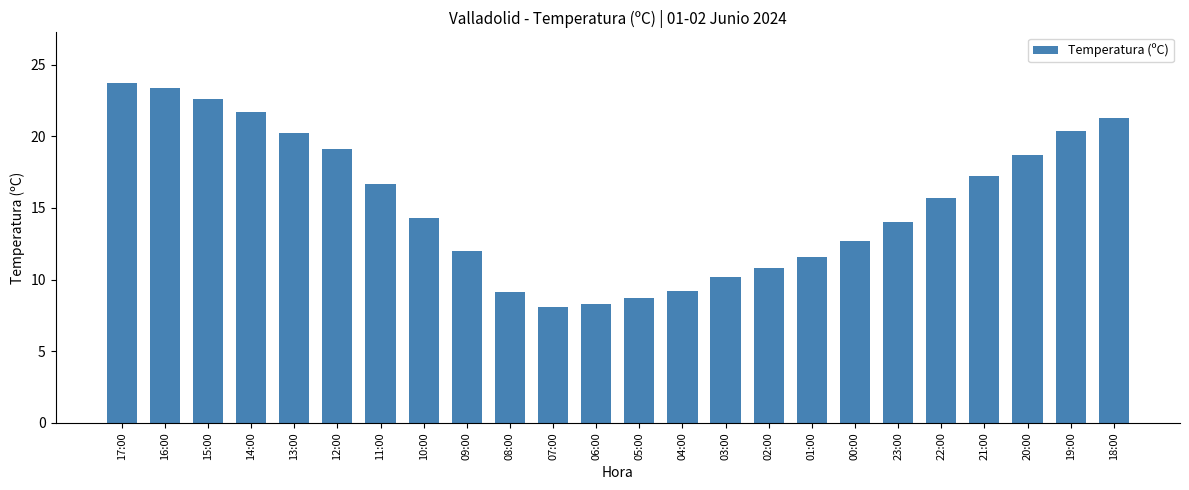

What is the maximum value shown in the chart?

23.7